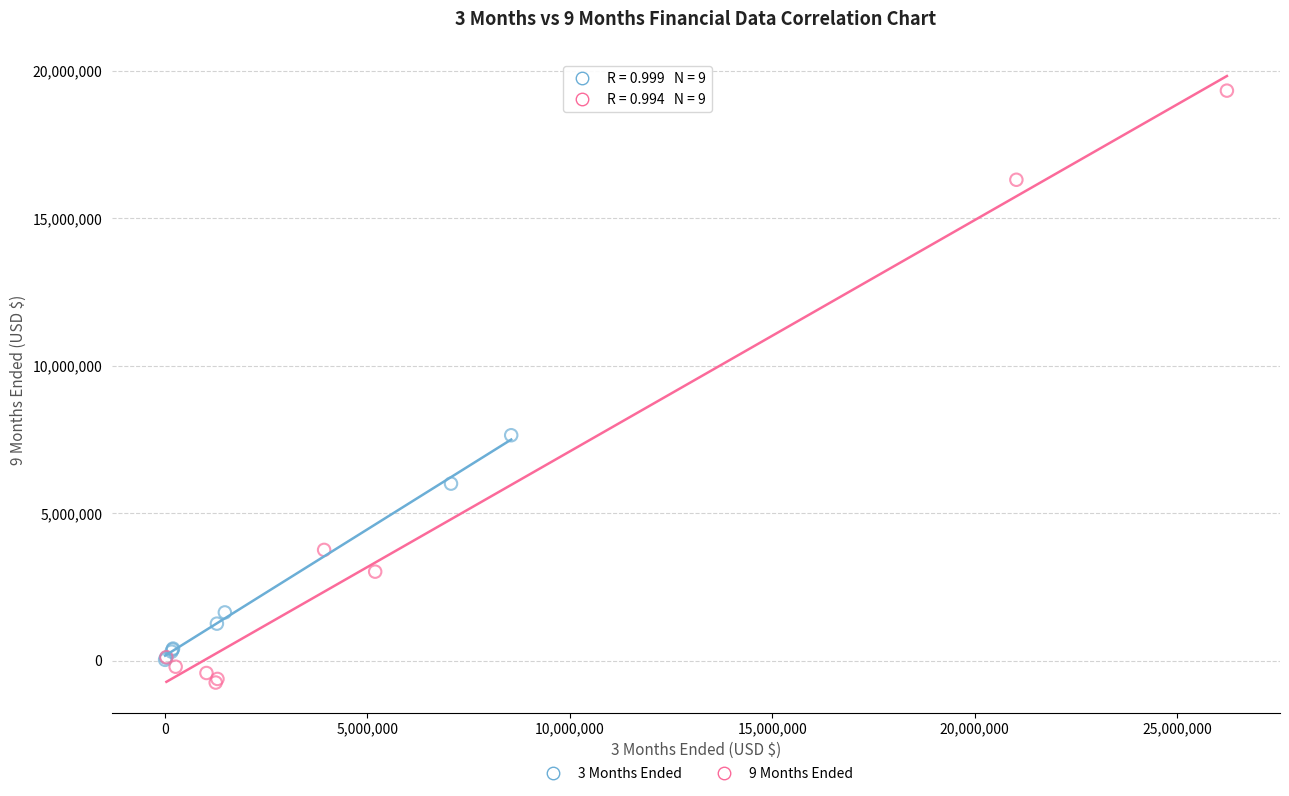

Which series contains the highest Y value?

9 Months Ended